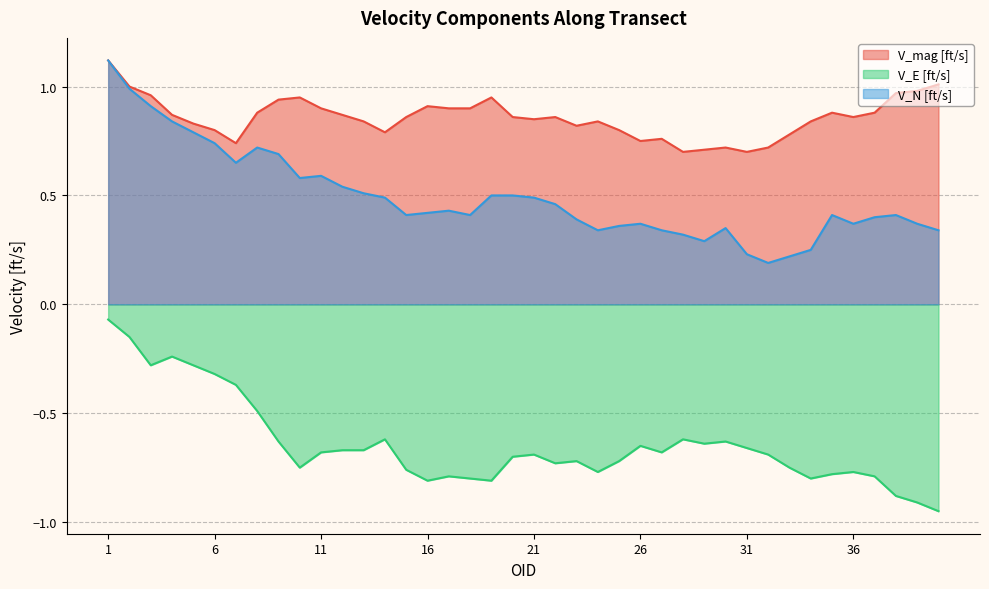

Rank the series by their maximum value, from lowest to highest.

V_E [ft/s], V_mag [ft/s], V_N [ft/s]